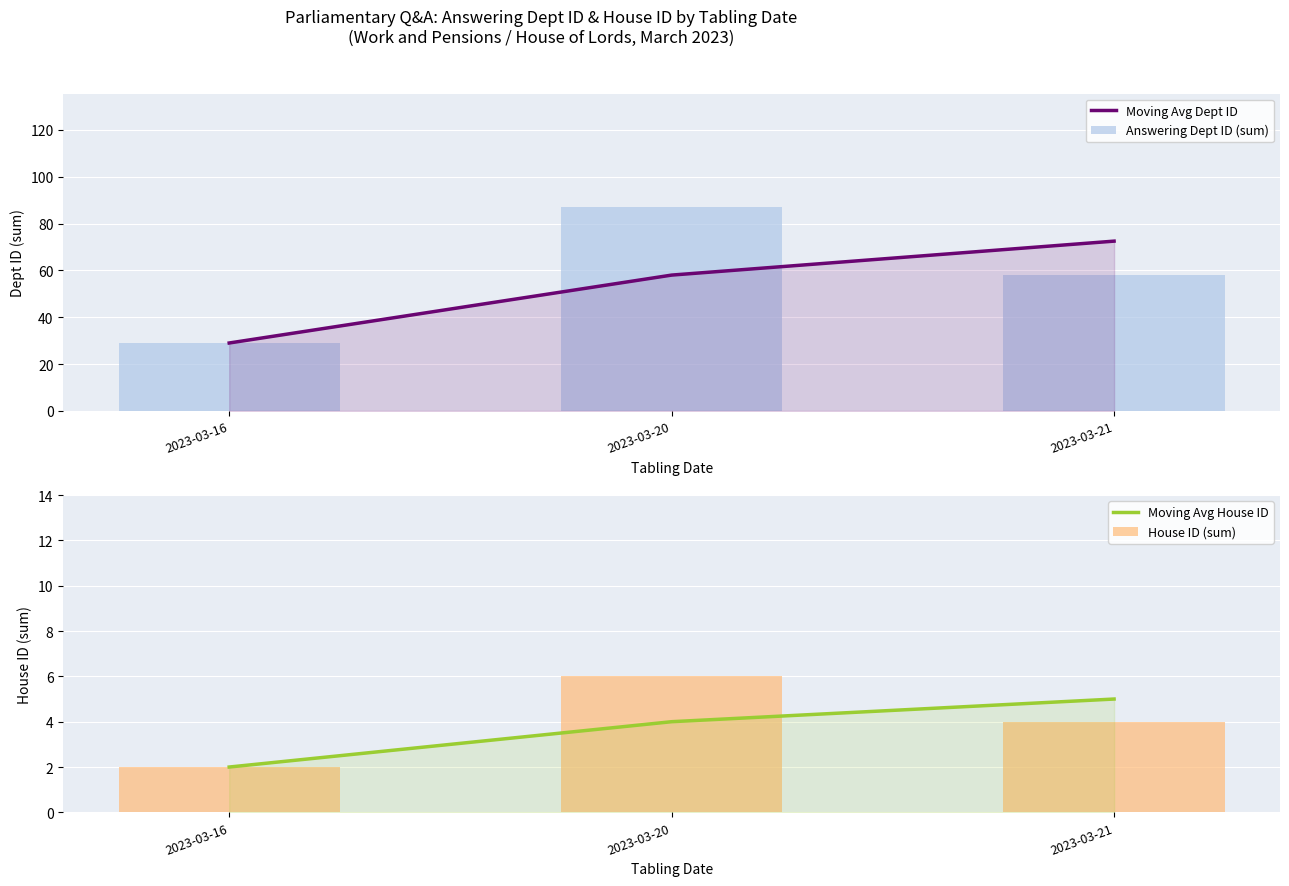

What is the difference between the House ID (sum) values at 2023-03-21 and 2023-03-16?

2.0